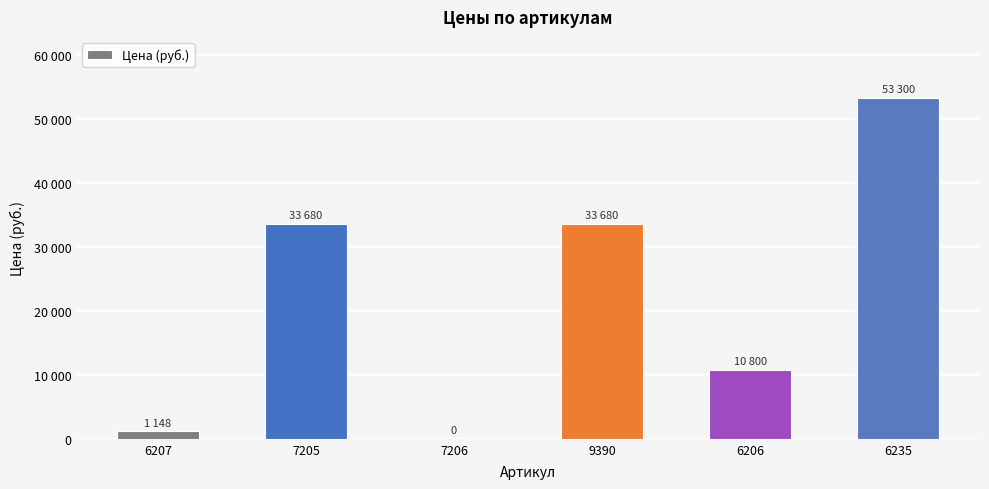

Reading left to right, transcribe all the data shown in this chart.

6207=1148	7205=33680	7206=0	9390=33680	6206=10800	6235=53300